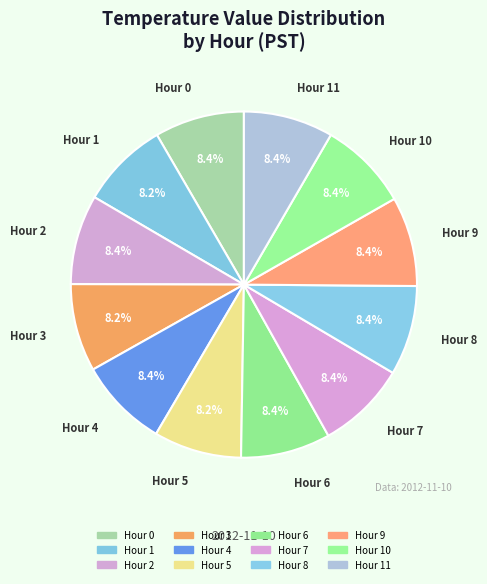

How many segments does this pie chart have?

12